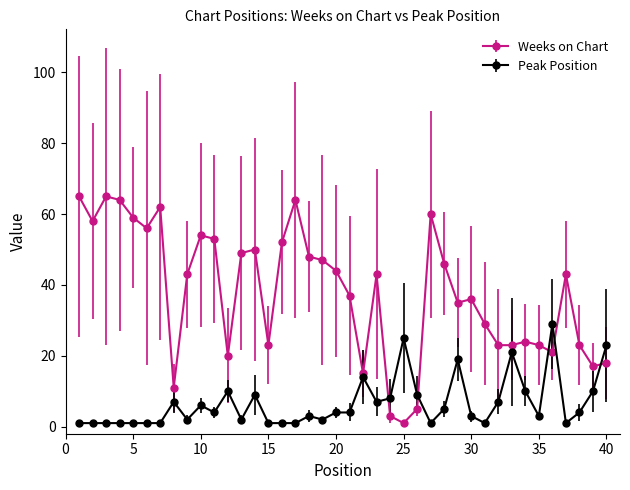

Which series has the largest range (max minus min)?

Weeks on Chart